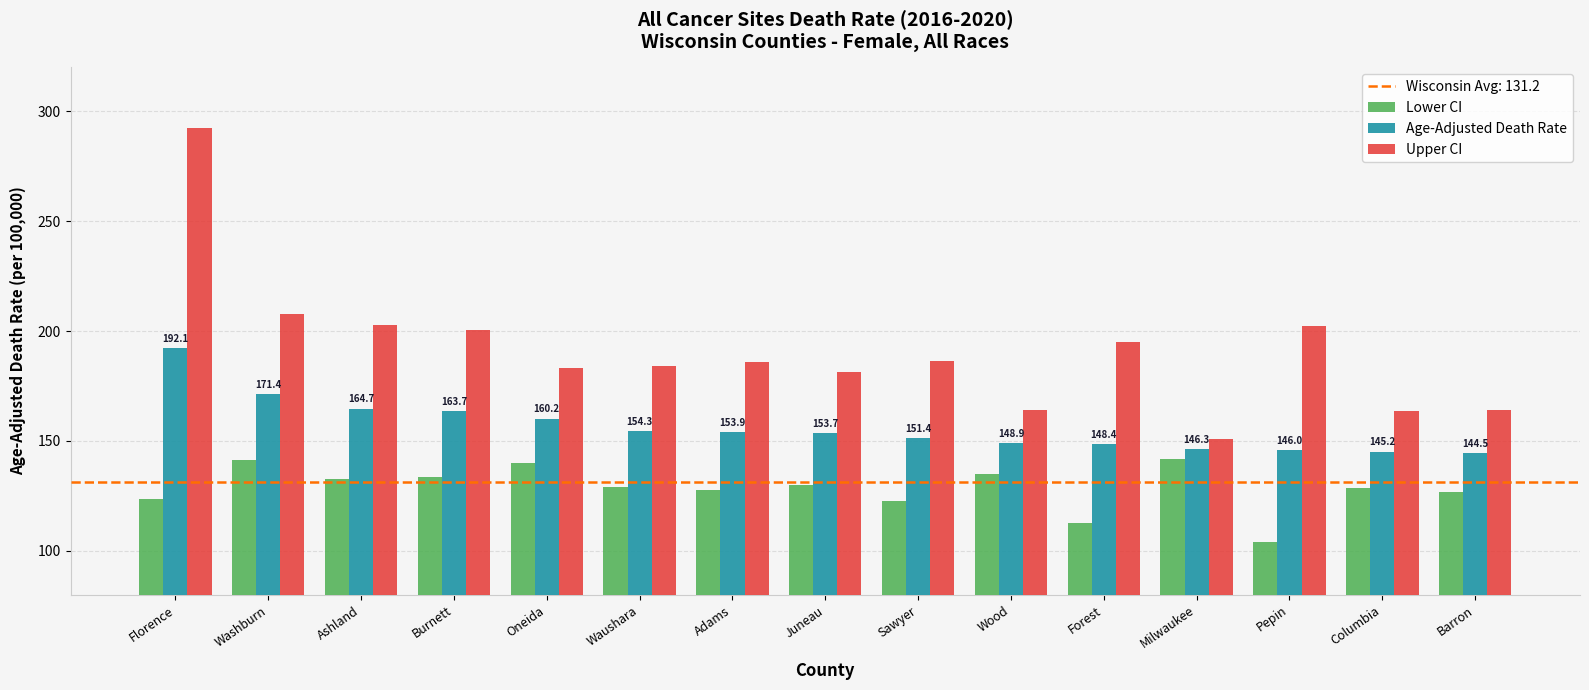

The Age-Adjusted Death Rate series shows 146.0 at Pepin. True or false?

True